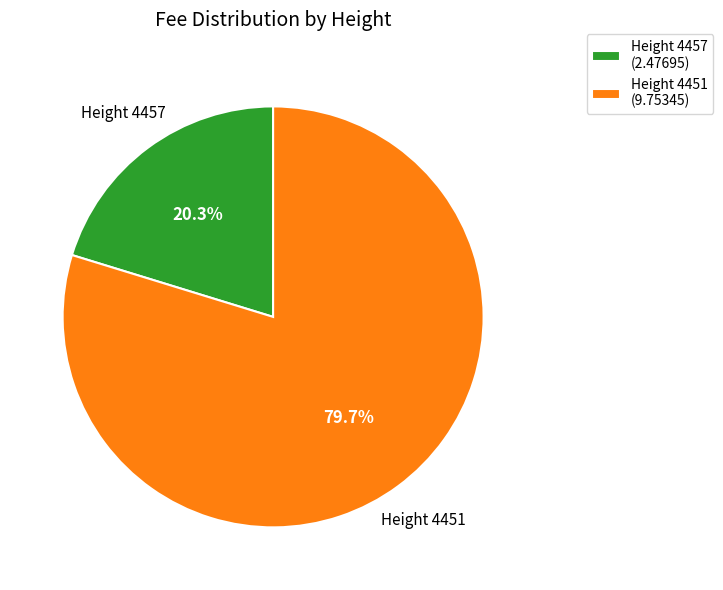

What is the smallest slice in the pie chart?

Height 4457 (2.47695)